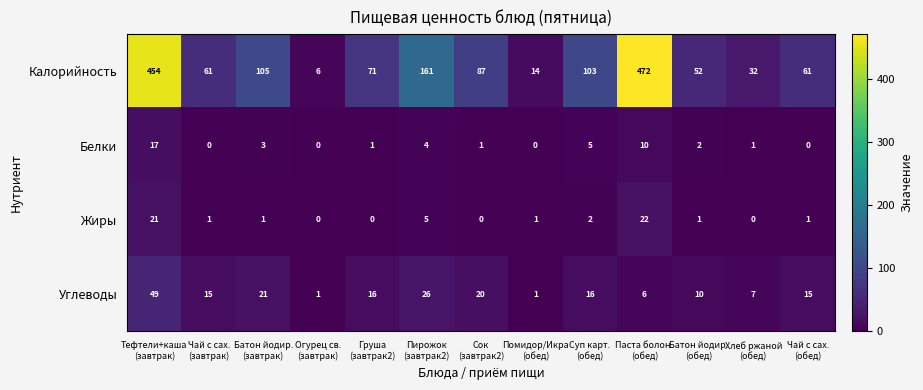

Between Огурец св.
(завтрак) and Чай с сах.
(обед), which series saw the biggest shift?

Калорийность